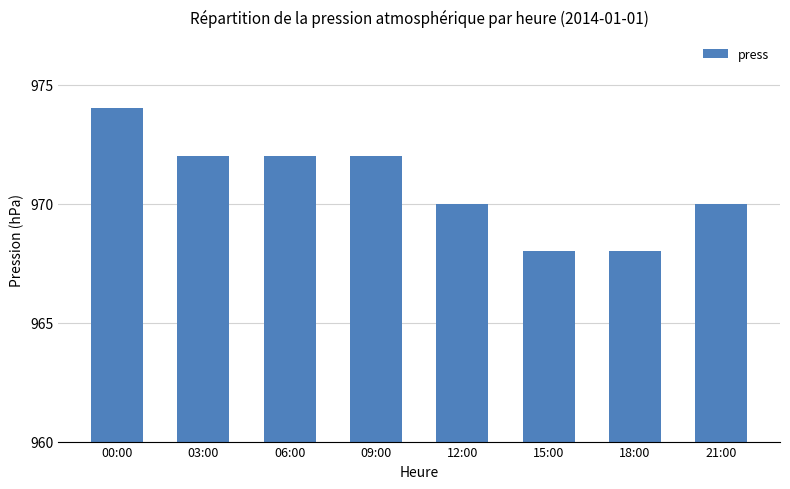

What is the ratio of the value at 00:00 to the value at 15:00?

1.0